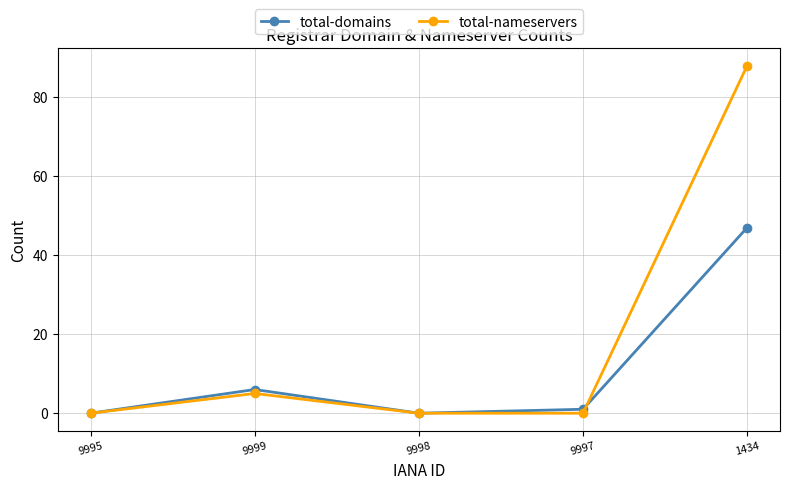

What is the label of the 5th point from the right?

9995